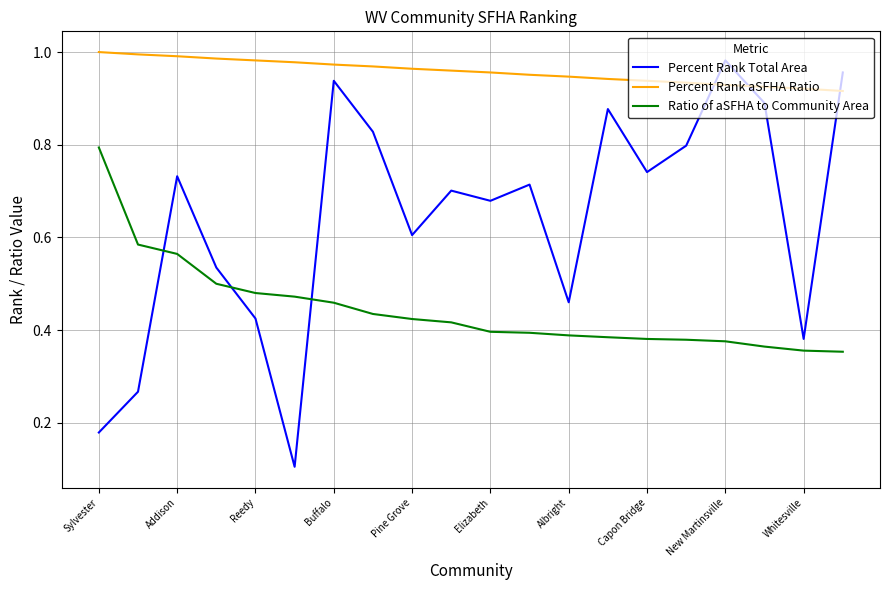

List the series in order of their overall mean, lowest first.

Ratio of aSFHA to Community Area, Percent Rank Total Area, Percent Rank aSFHA Ratio